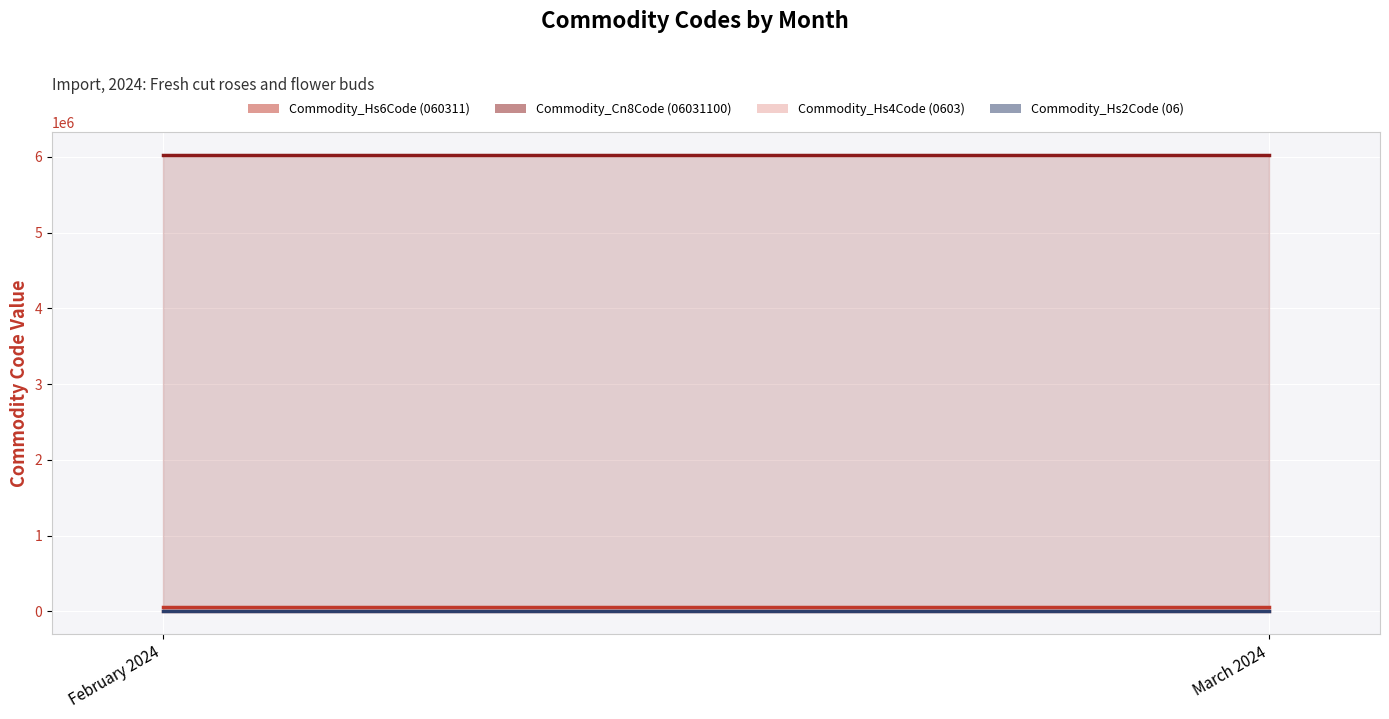

The Commodity_Hs6Code (060311) series shows 34909 at February 2024. True or false?

False